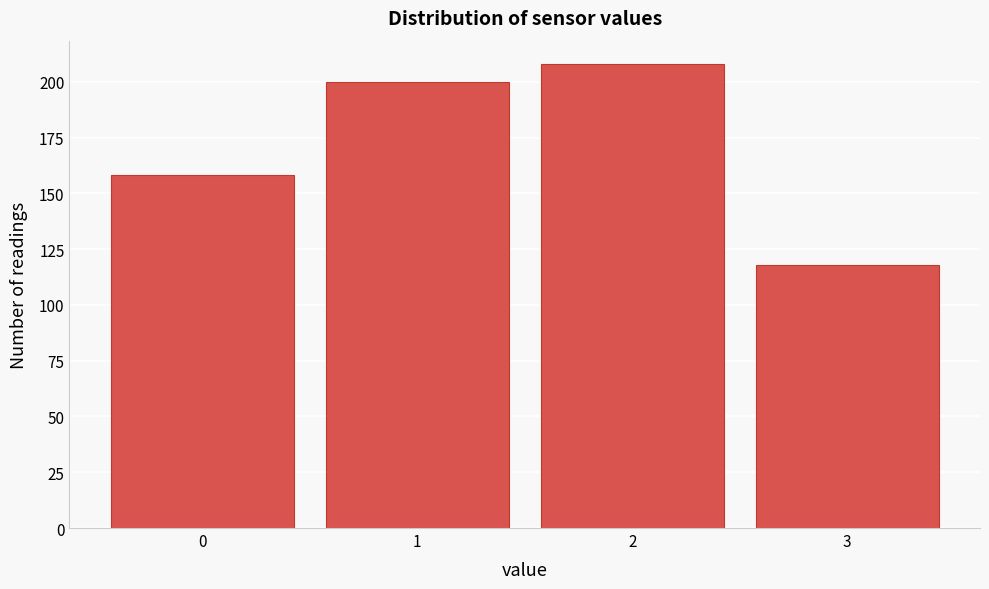

Reading left to right, list all the values displayed in this chart.

0=158	1=200	2=208	3=118